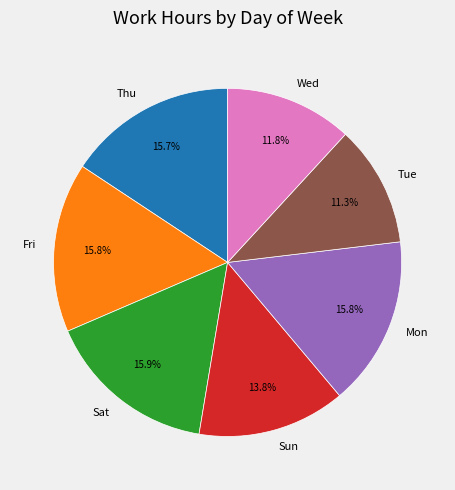

What percentage do Thu and Wed together represent?

27.5%